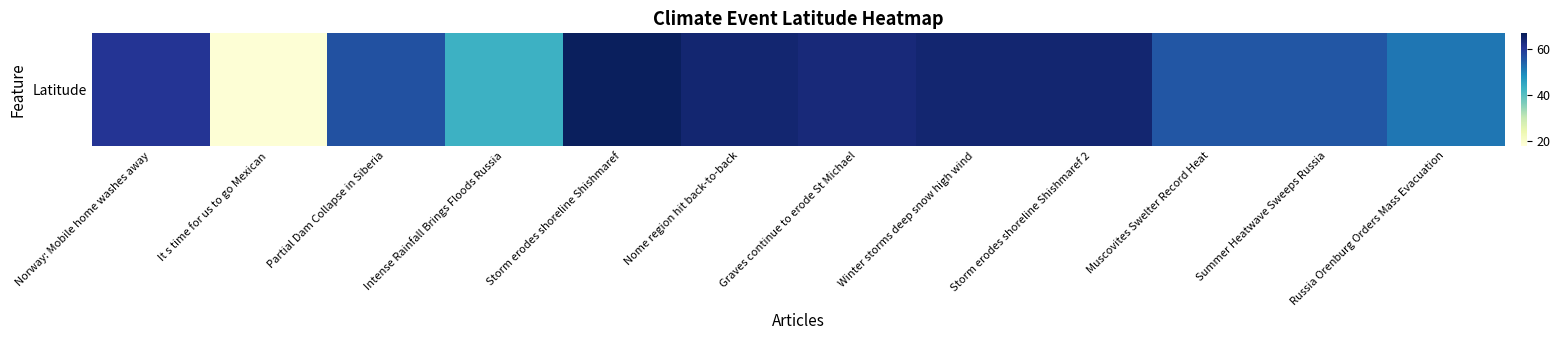

Reading left to right, list all the values displayed in this chart.

Norway: Mobile home washes away=60.9	It s time for us to go Mexican=18.6	Partial Dam Collapse in Siberia=56.5	Intense Rainfall Brings Floods Russia=43.1	Storm erodes shoreline Shishmaref=66.3	Nome region hit back-to-back=64.5	Graves continue to erode St Michael=63.5	Winter storms deep snow high wind=64.5	Storm erodes shoreline Shishmaref 2=64.5	Muscovites Swelter Record Heat=55.8	Summer Heatwave Sweeps Russia=55.8	Russia Orenburg Orders Mass Evacuation=51.8